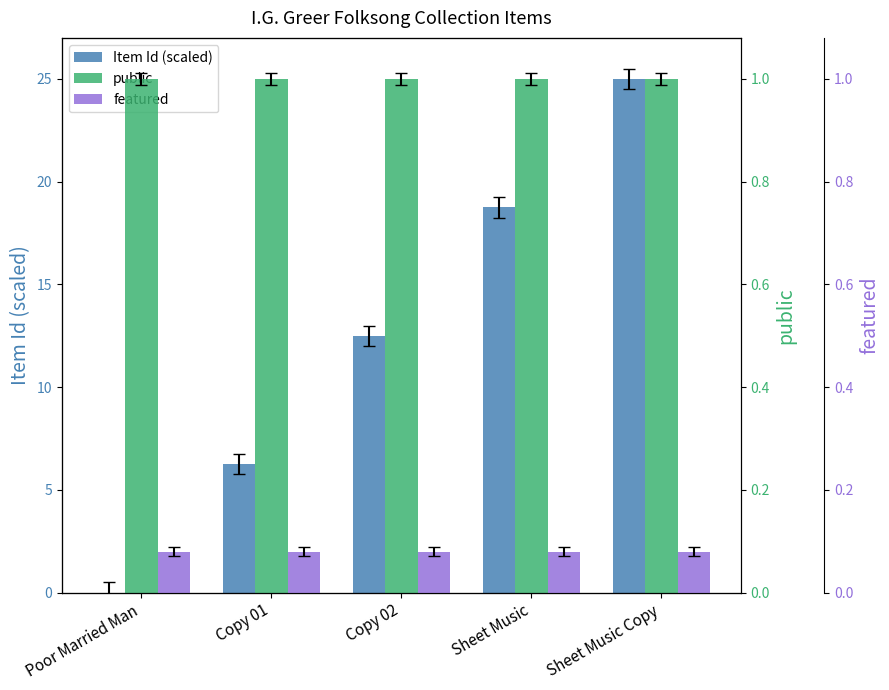

Reading right to left, list all the values displayed in this chart.

Item Id (scaled): Sheet Music Copy=25.0	Sheet Music=18.8	Copy 02=12.5	Copy 01=6.2	Poor Married Man=0.0
public: Sheet Music Copy=25.0	Sheet Music=25.0	Copy 02=25.0	Copy 01=25.0	Poor Married Man=25.0
featured: Sheet Music Copy=2.0	Sheet Music=2.0	Copy 02=2.0	Copy 01=2.0	Poor Married Man=2.0